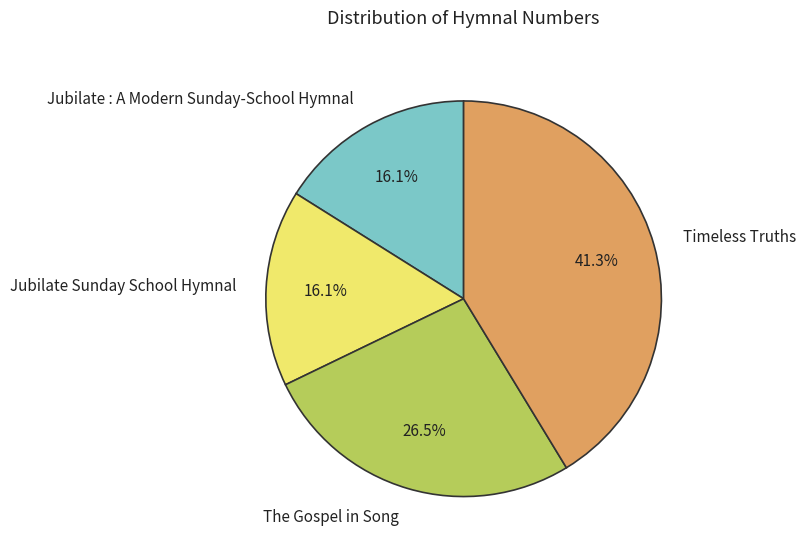

Approximately how many times larger is the value at Timeless Truths compared to The Gospel in Song?

1.6